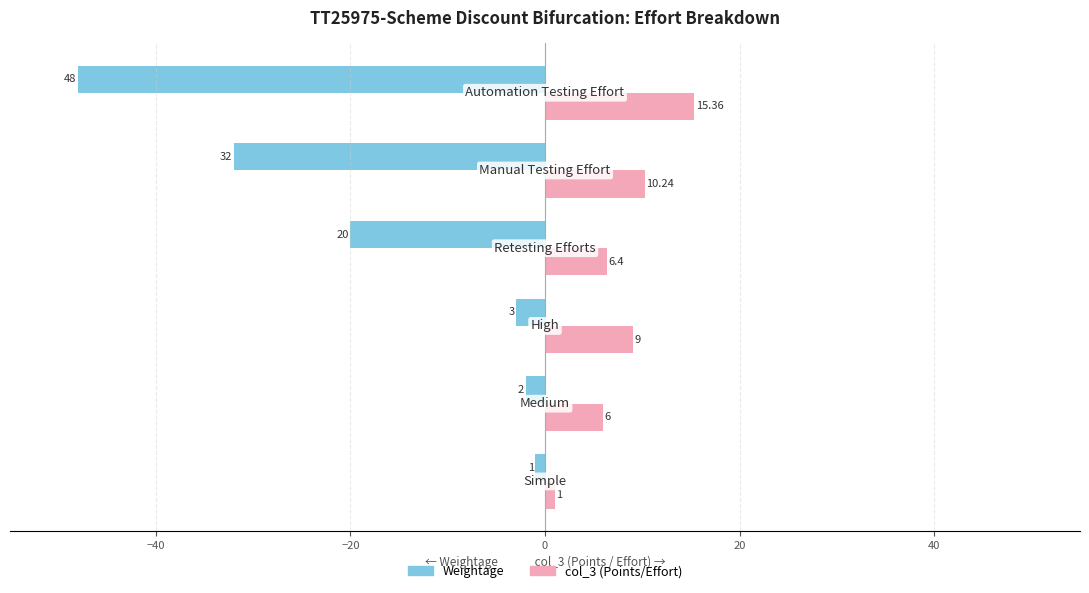

How many values in the col_3 (Points/Effort) series are below 9?

3